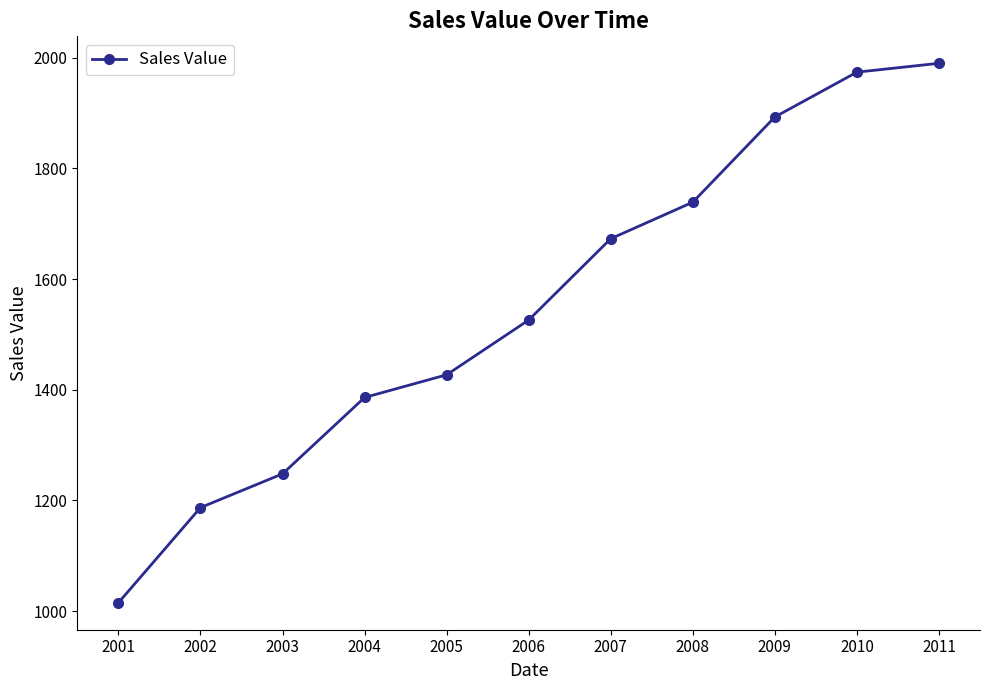

Is this an area chart (filled region under the line)?

No